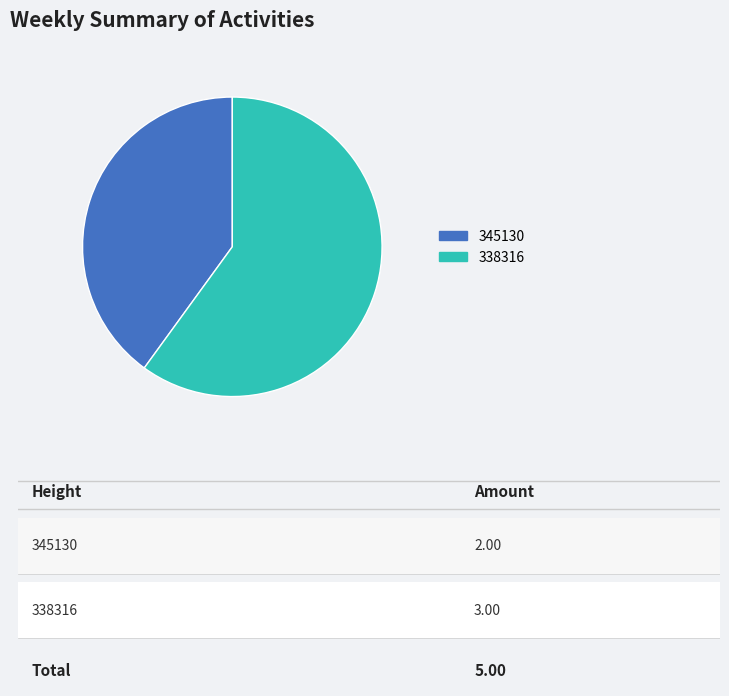

Is there a majority slice in this chart?

Yes